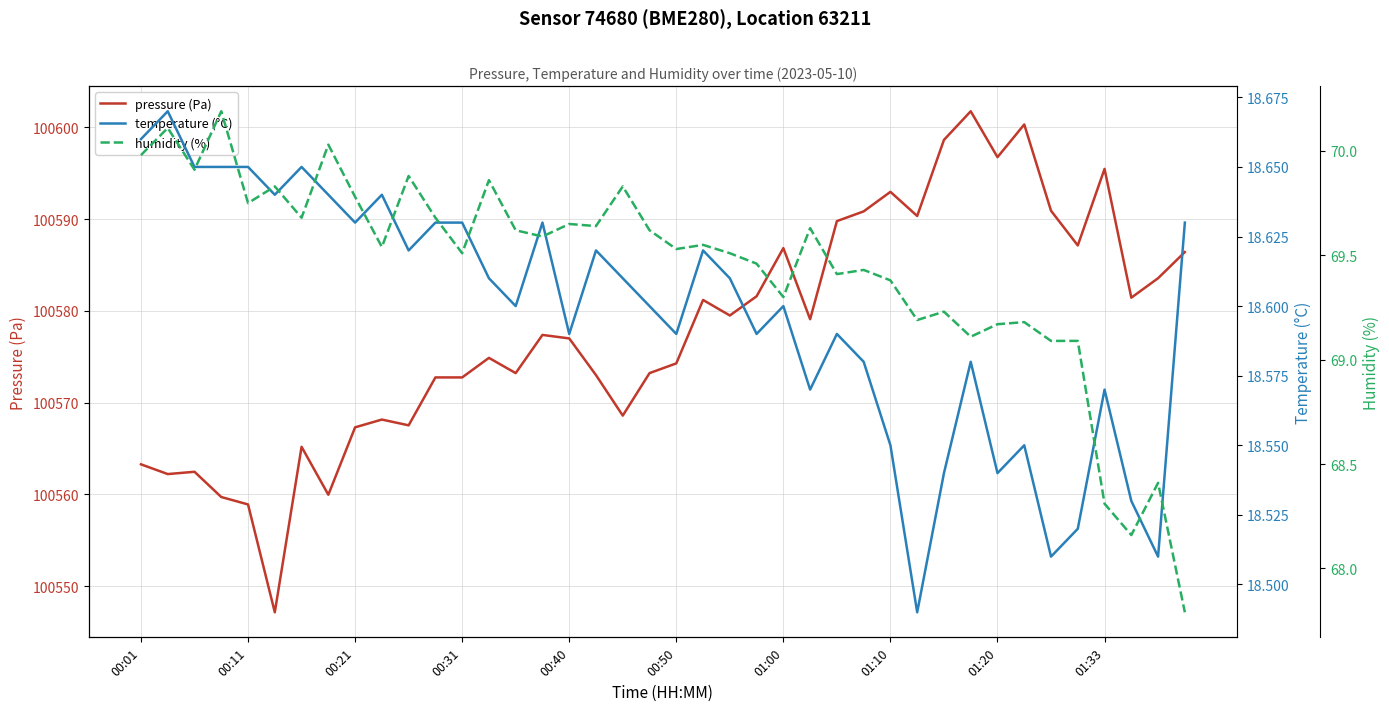

What is the highest value of the pressure (Pa) series?

100601.8